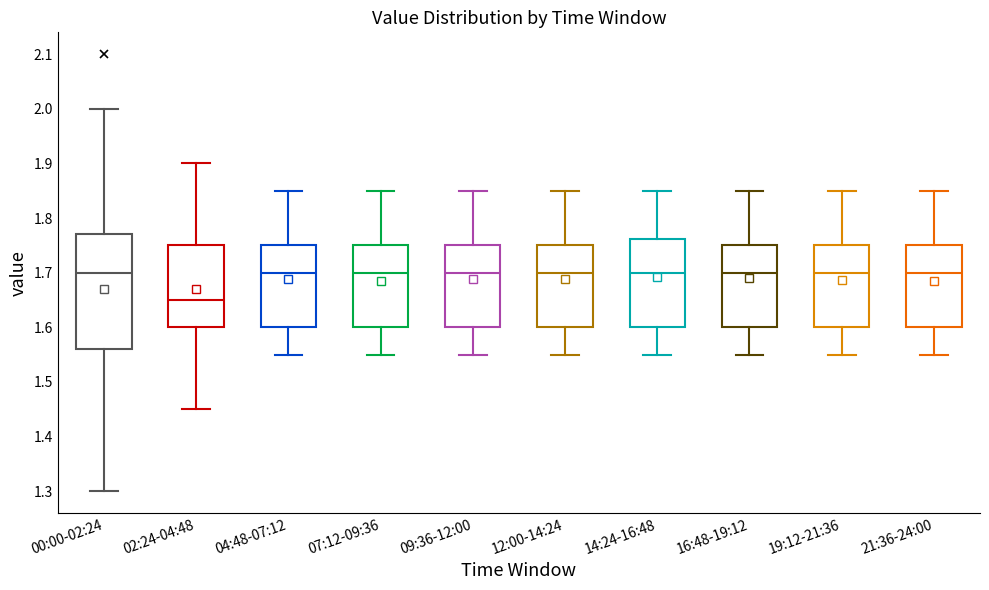

Which box is the tallest, from its lower edge to its upper edge?

00:00-02:24